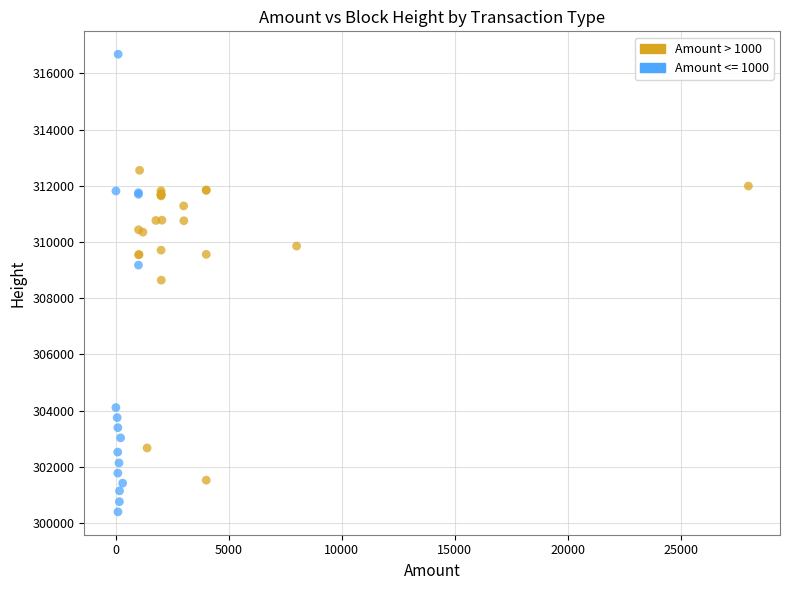

Which series contains the highest Y value?

Amount <= 1000